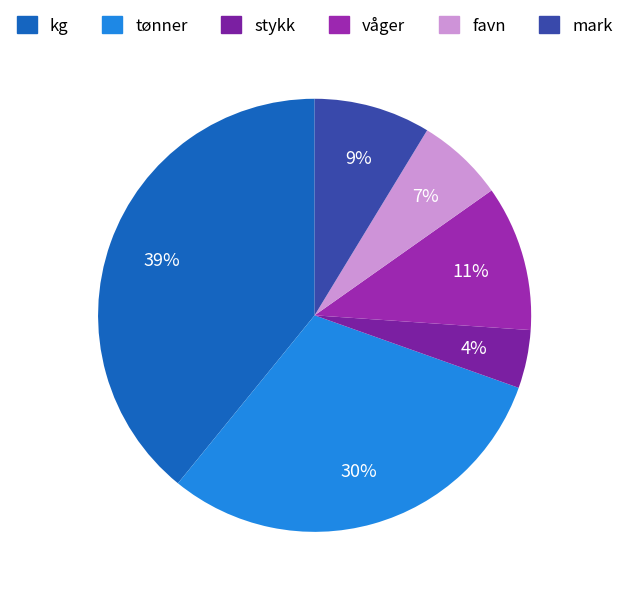

Does stykk represent more than half of the total?

No